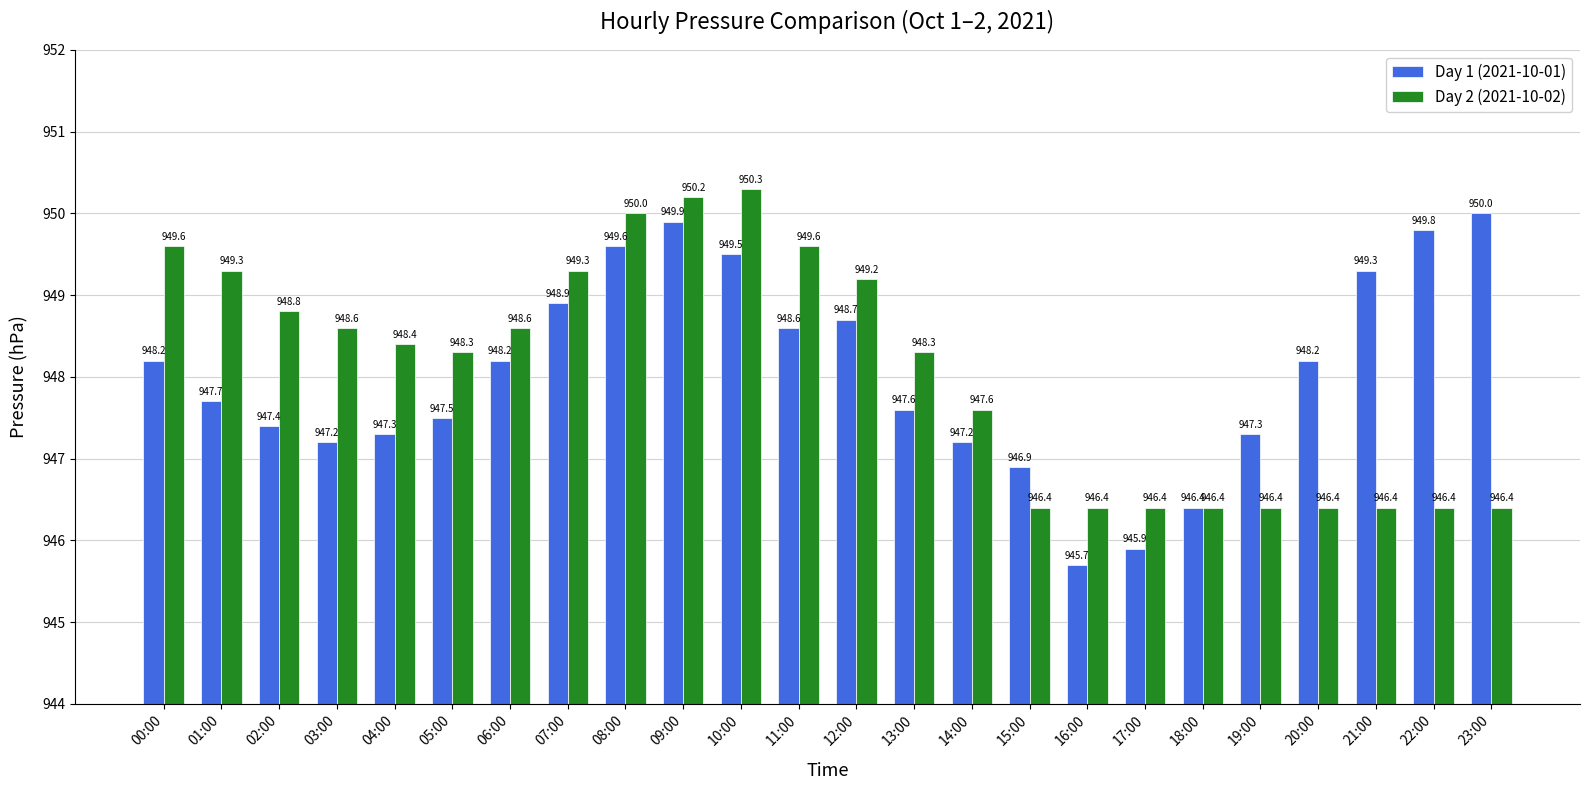

List the series in order of their peak value, lowest first.

Day 1 (2021-10-01), Day 2 (2021-10-02)